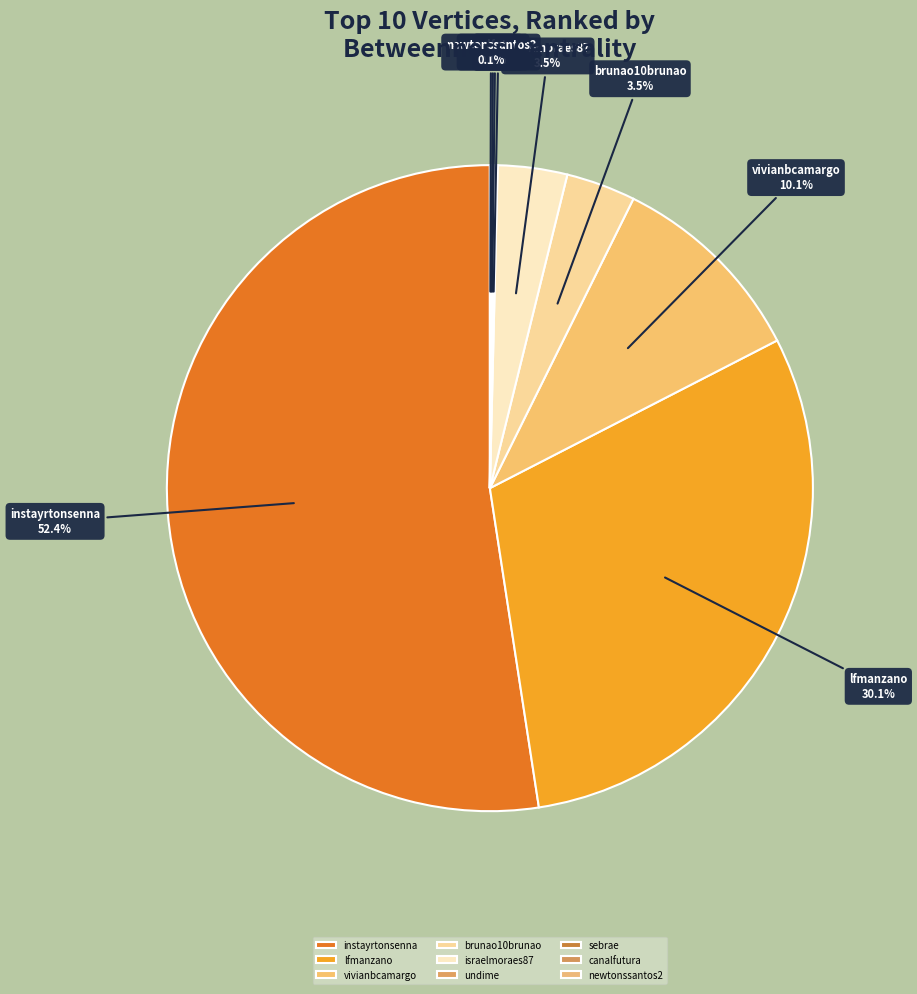

Is instayrtonsenna the majority of the pie?

Yes